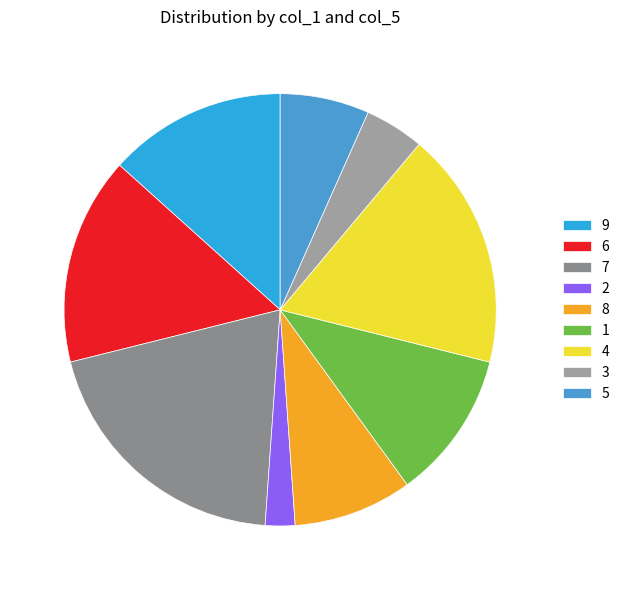

Which category has the biggest portion of the pie?

7